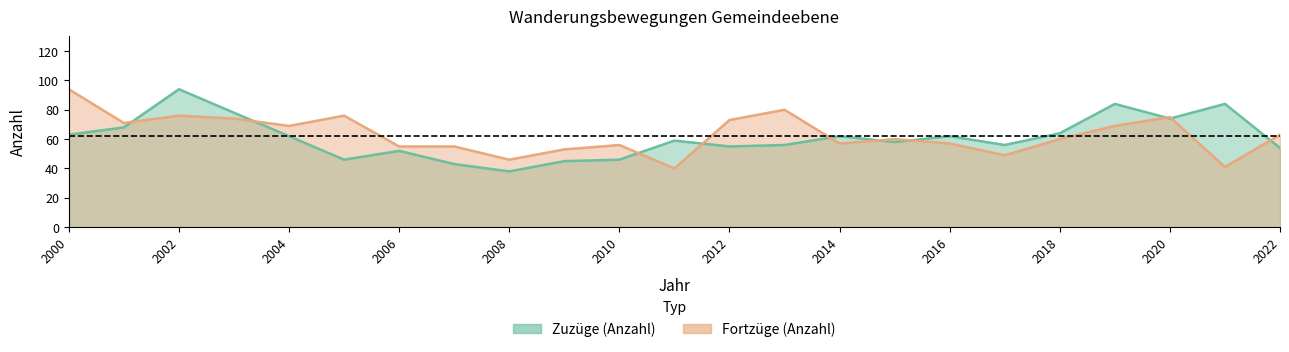

Which series has the widest spread of values?

Zuzüge (Anzahl)